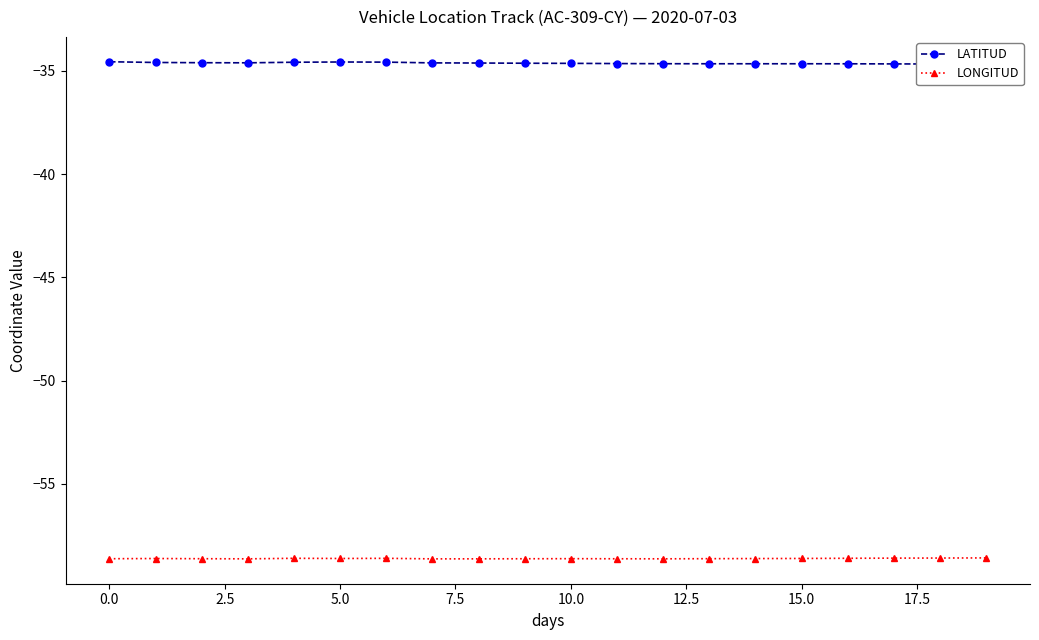

True or false: LONGITUD has a value of -58.6 at 15.0.

True